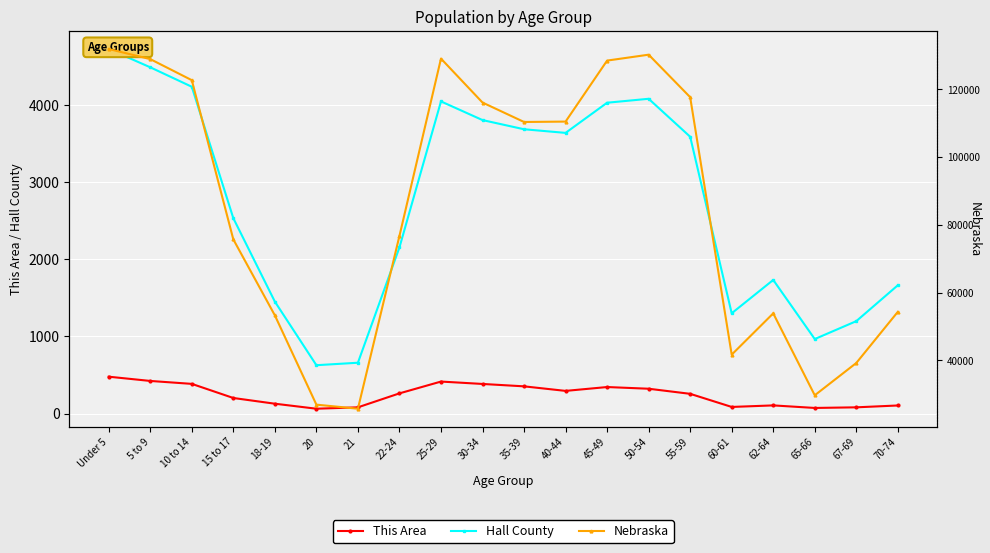

How many lines are shown in the chart?

3